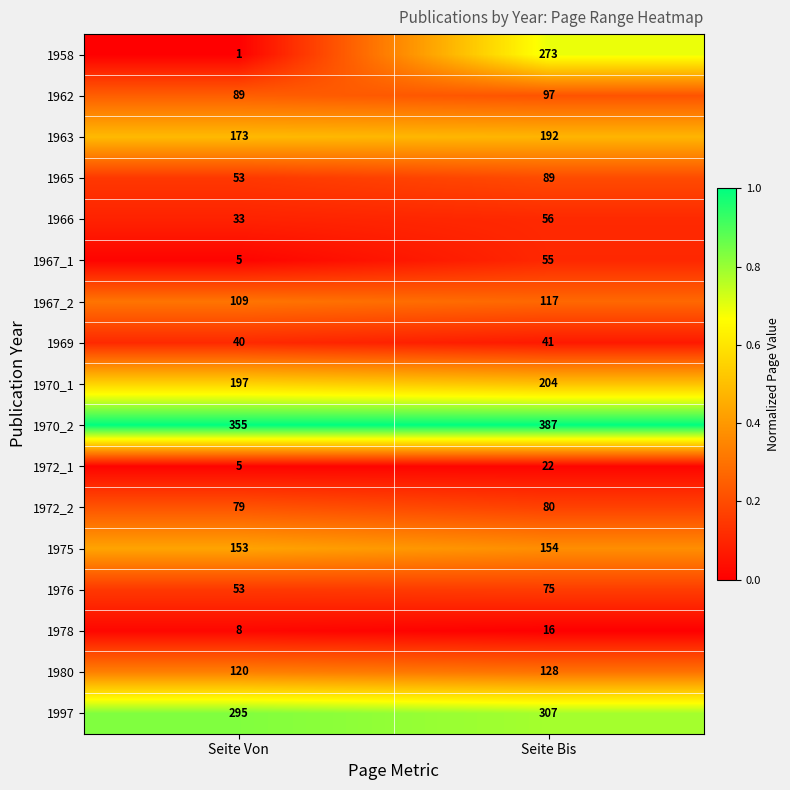

Which series has the largest range (max minus min)?

1958